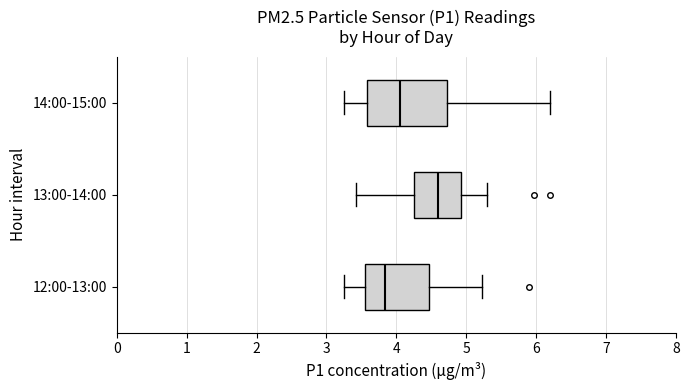

Where does the right whisker of the box for 12:00-13:00 end on the x-axis? The values are not printed on the chart, so give them approximately, as read against the axis.

5.2